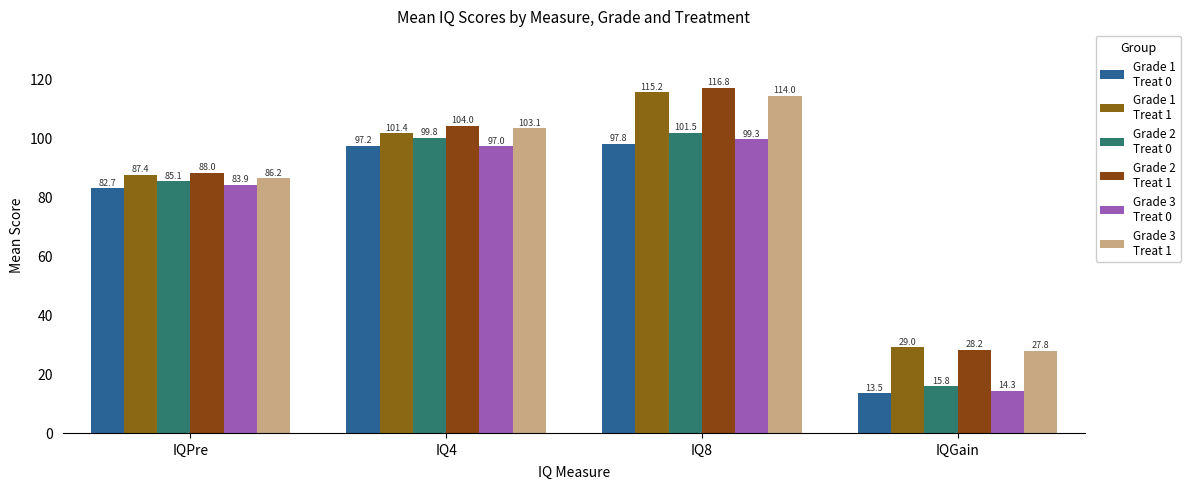

Which category has the lowest value across all series?

IQGain